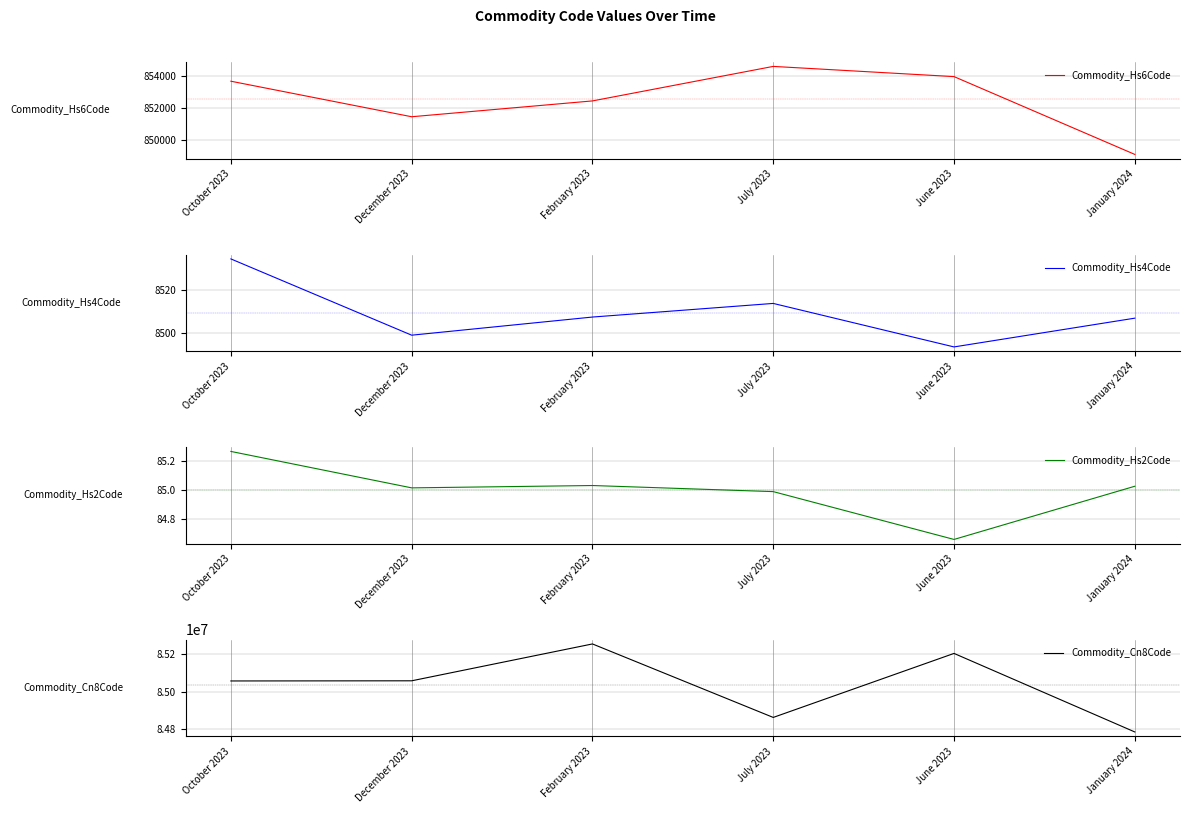

Does the chart display data point markers on the line(s)?

No